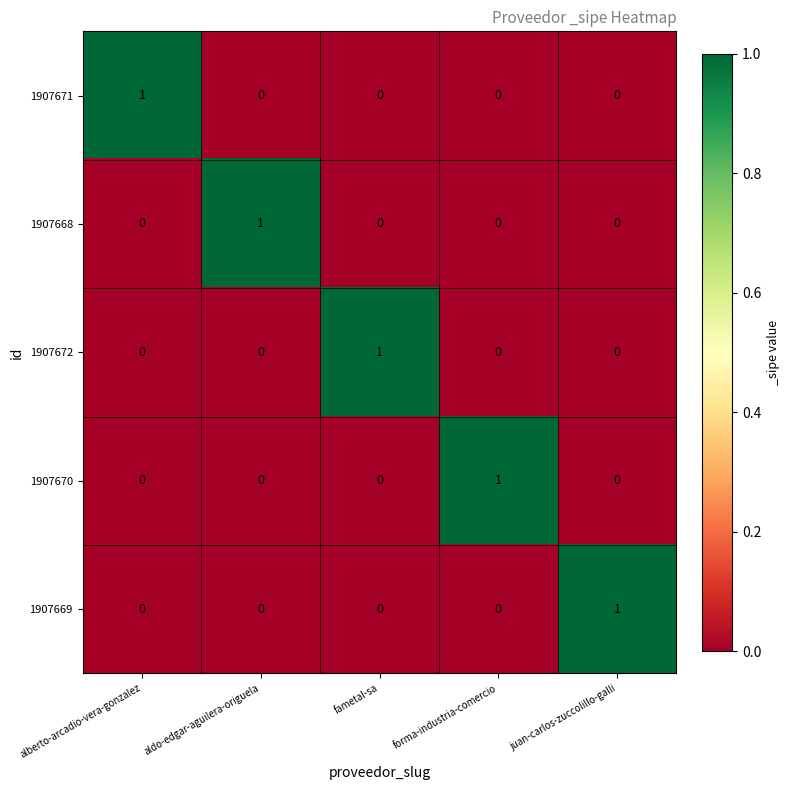

Is it true that 1907668 equals -1 at alberto-arcadio-vera-gonzalez?

False